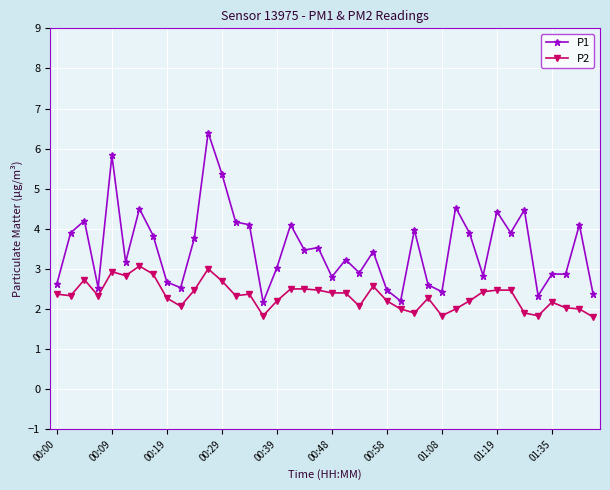

What is the difference between the maximum and minimum values in the P1 series?

4.2